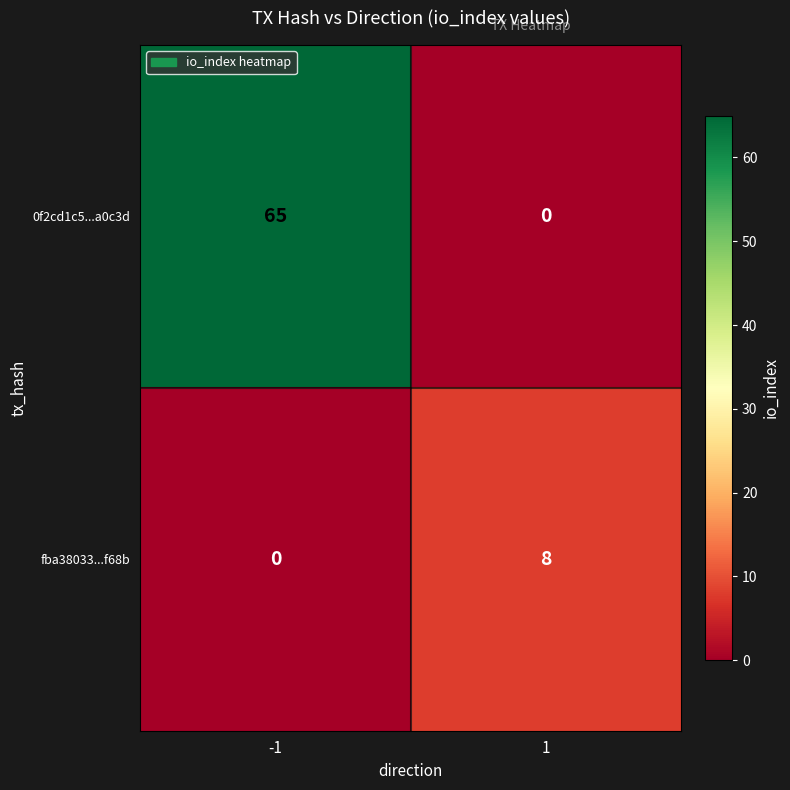

The fba38033...f68b series shows 8 at 1. True or false?

True